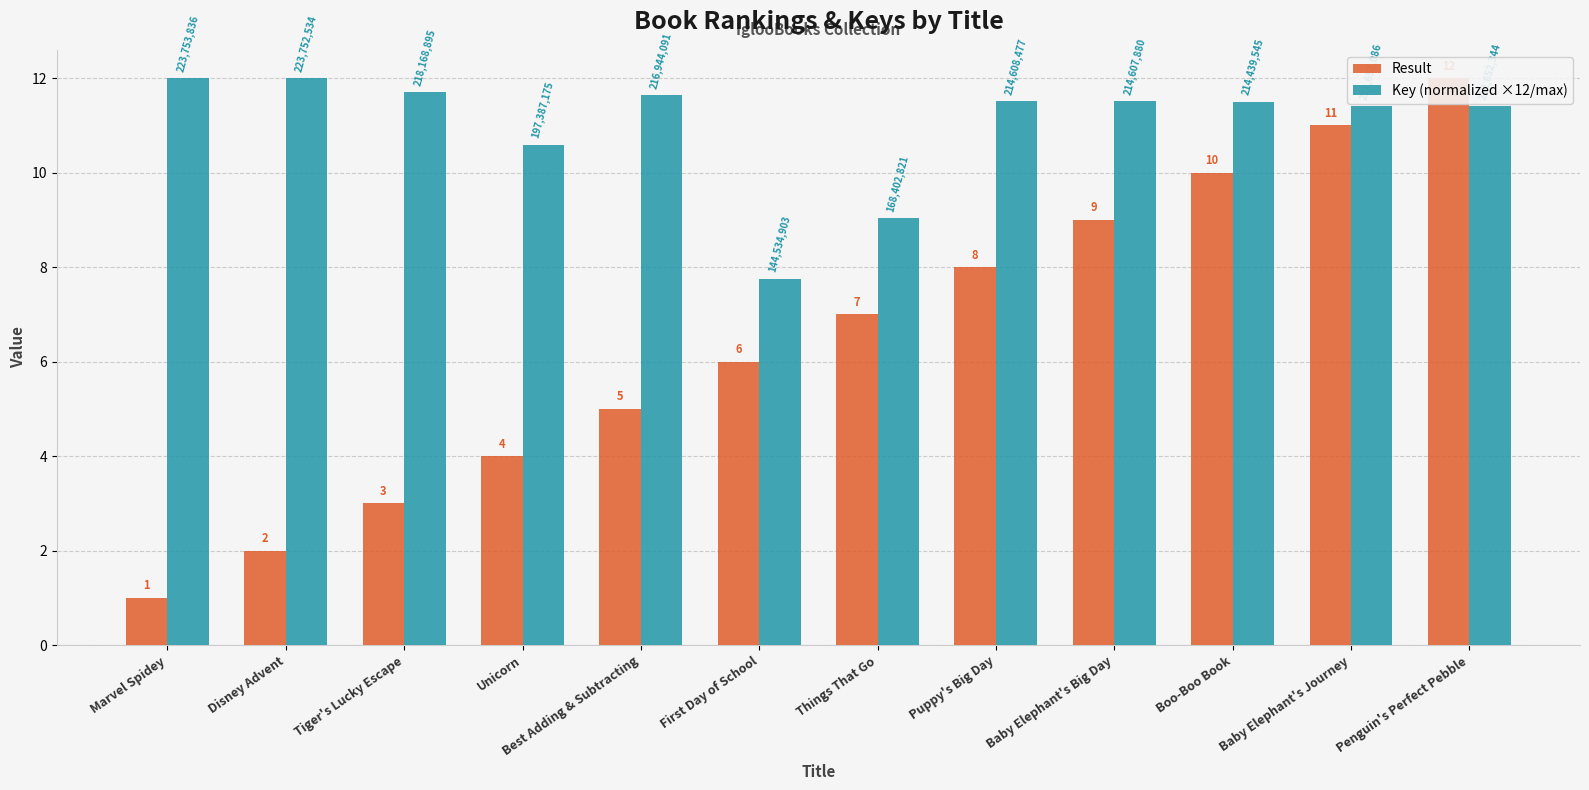

Is the value of Result at Marvel Spidey greater than the value of Key (normalized ×12/max) at Marvel Spidey?

No